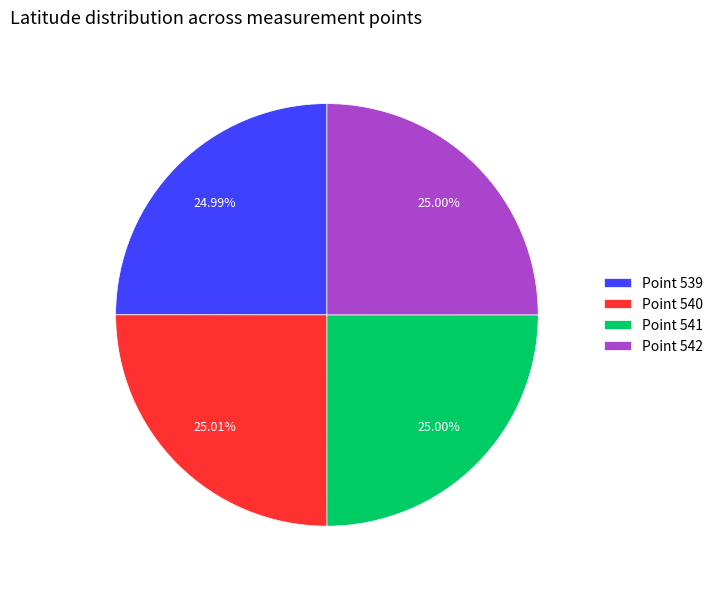

Does any single category account for the majority?

No